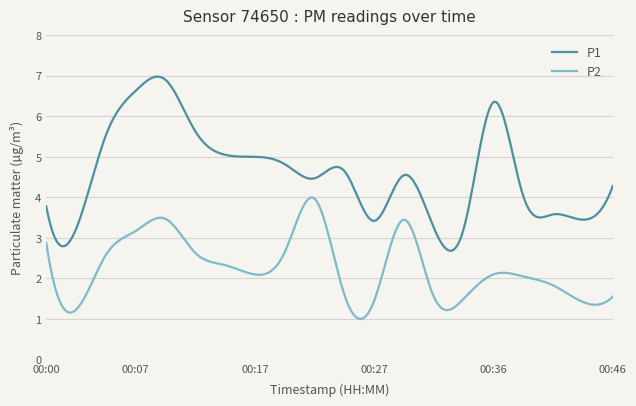

List the series in order of their peak value, highest first.

P1, P2